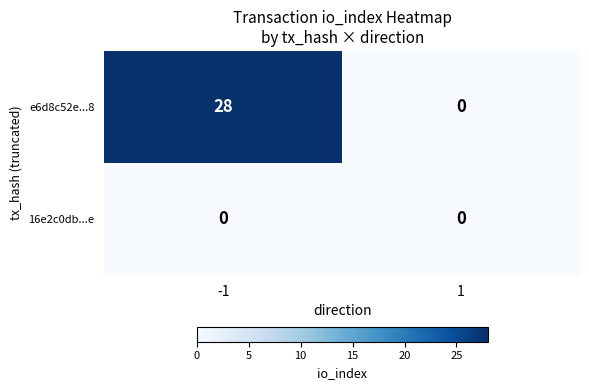

Reading left to right, list all the values displayed in this chart.

e6d8c52e...8: 28	0
16e2c0db...e: 0	0